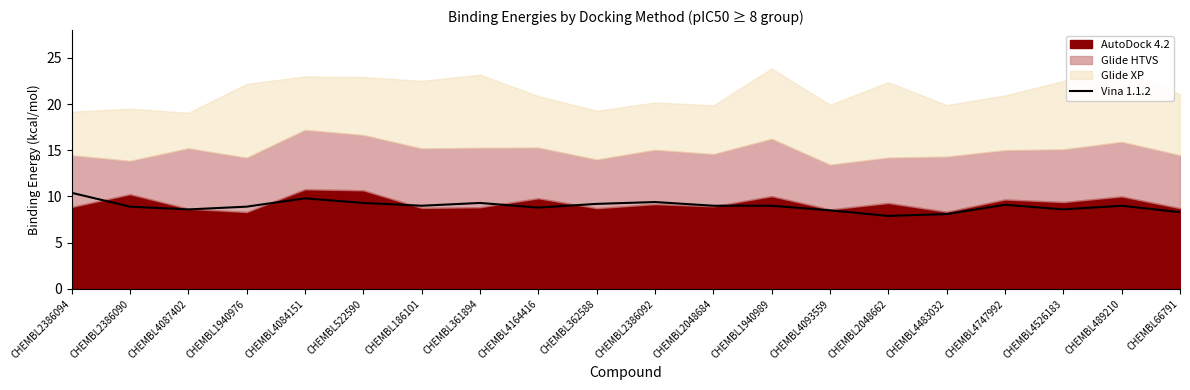

What is the highest value of the Vina 1.1.2 series?

10.4